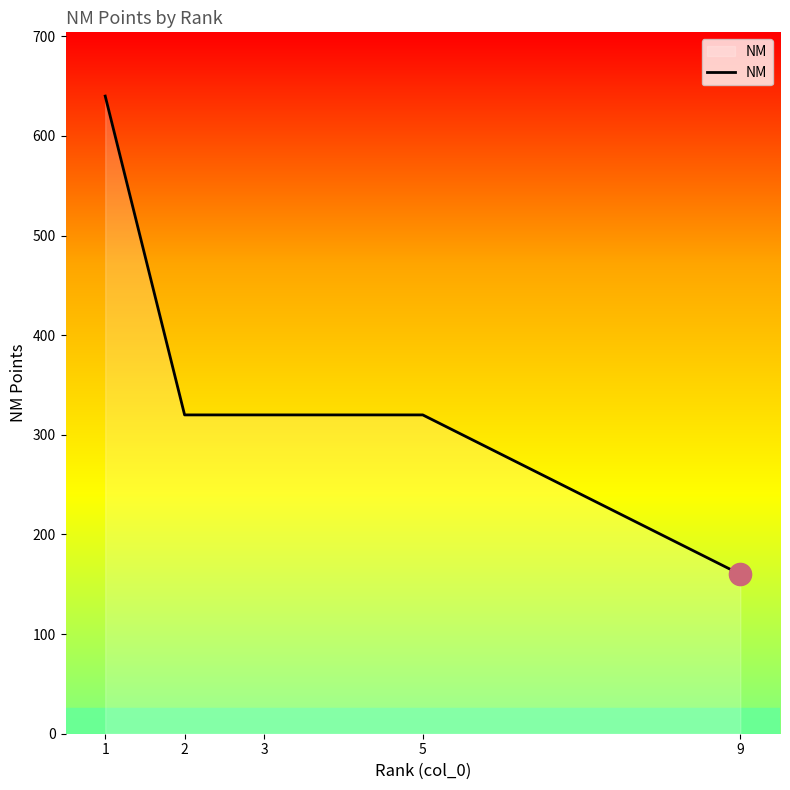

Which has a higher value, 2 or 9?

2